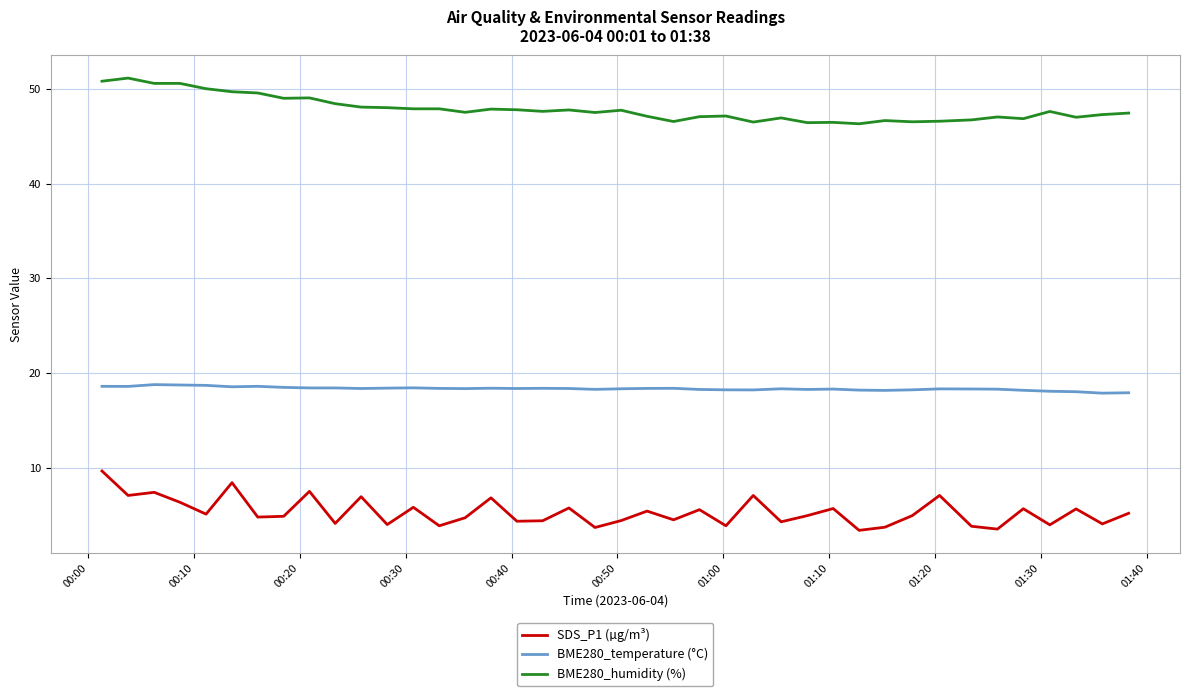

Rank the series by their average value, from highest to lowest.

BME280_humidity (%), BME280_temperature (°C), SDS_P1 (µg/m³)